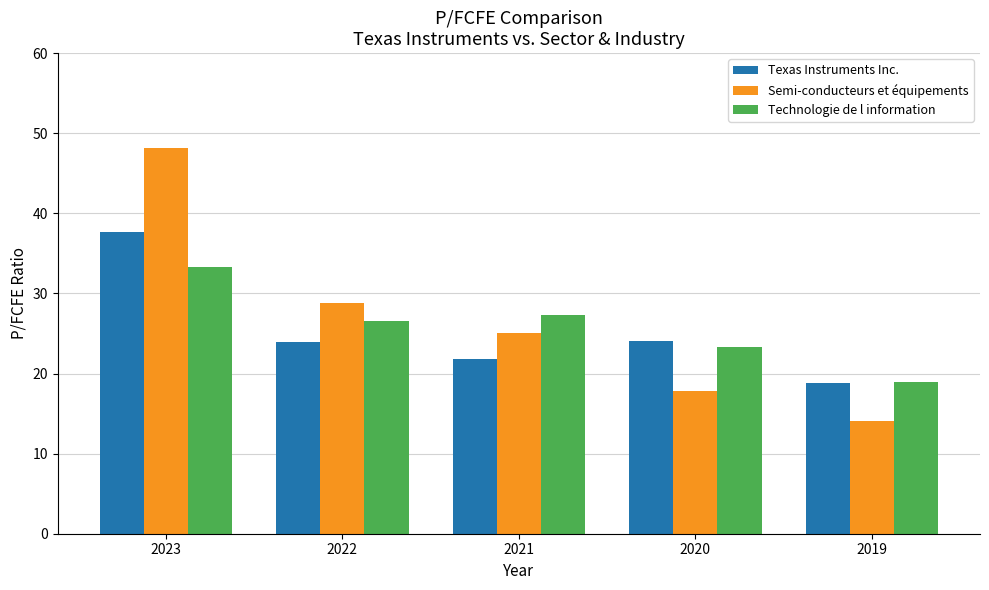

What is the value of the Technologie de l information bar at the 1st from the left?

33.3